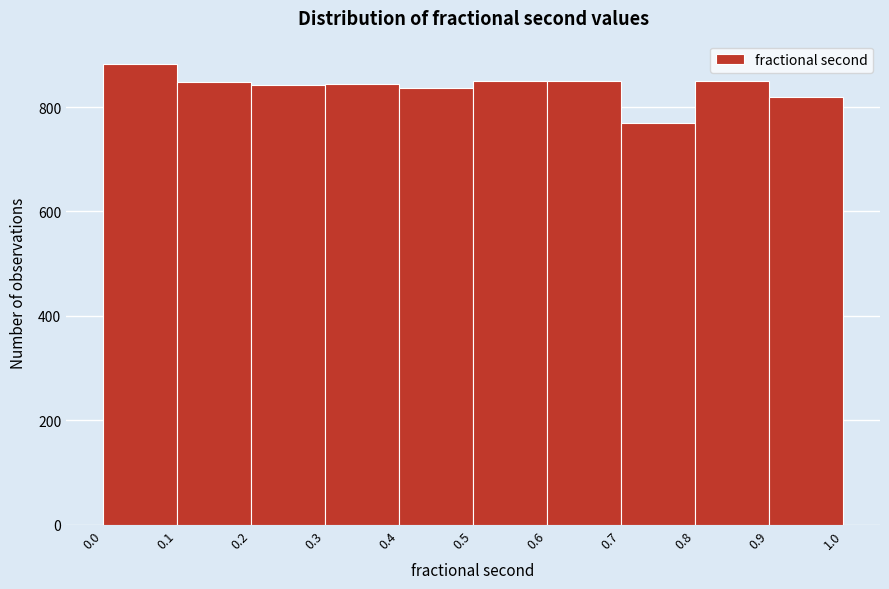

Over which range of the x-axis is the bar tallest?

0.0 to 0.1